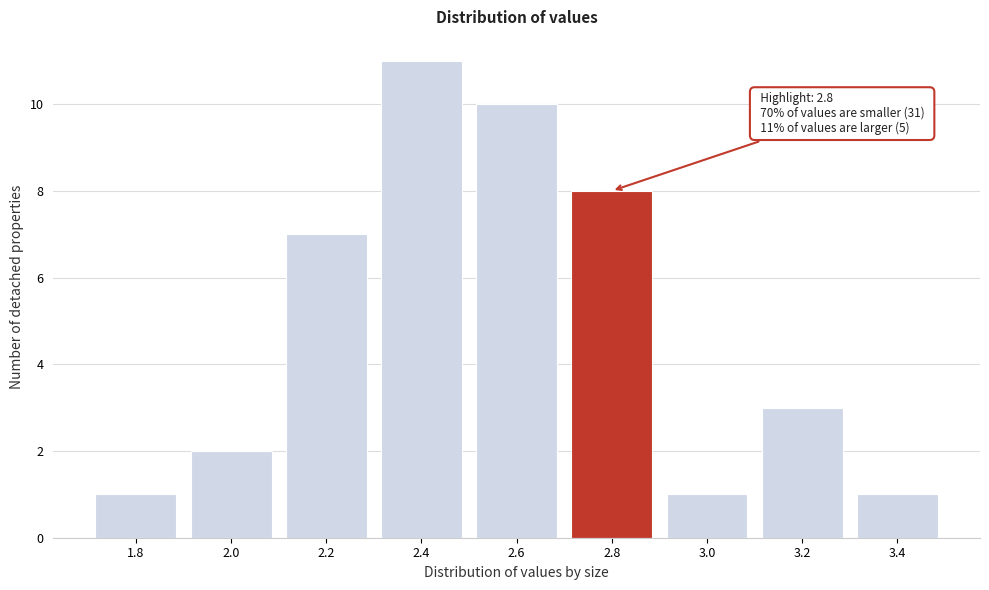

Reading left to right, list all the values displayed in this chart.

1	2	7	11	10	8	1	3	1